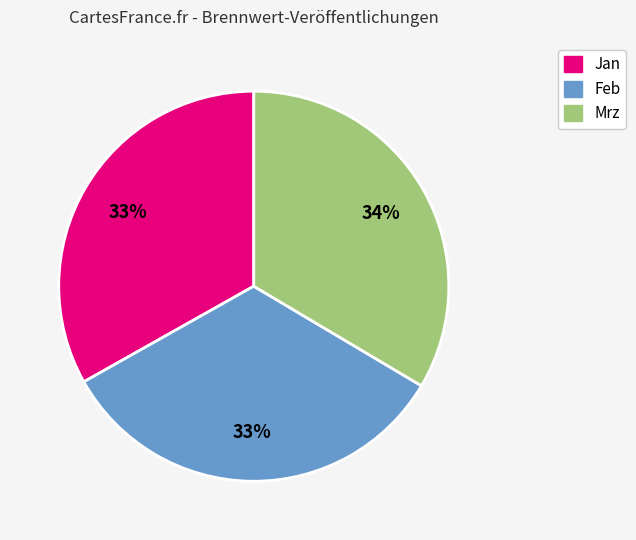

Does Feb represent more than half of the total?

No